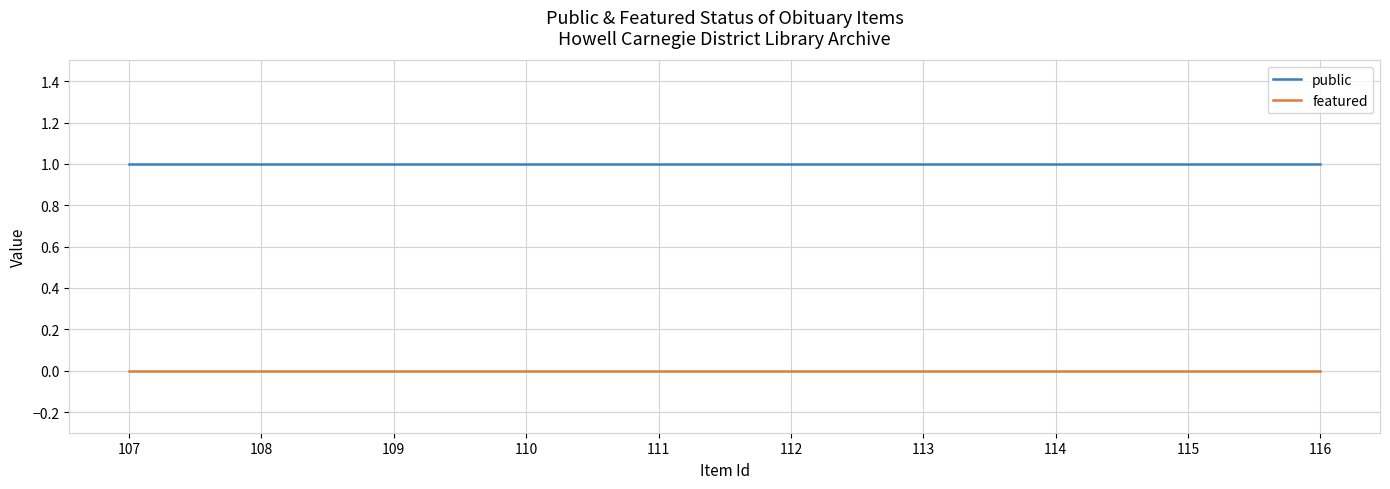

Rank the series at 114 from highest to lowest value.

public, featured